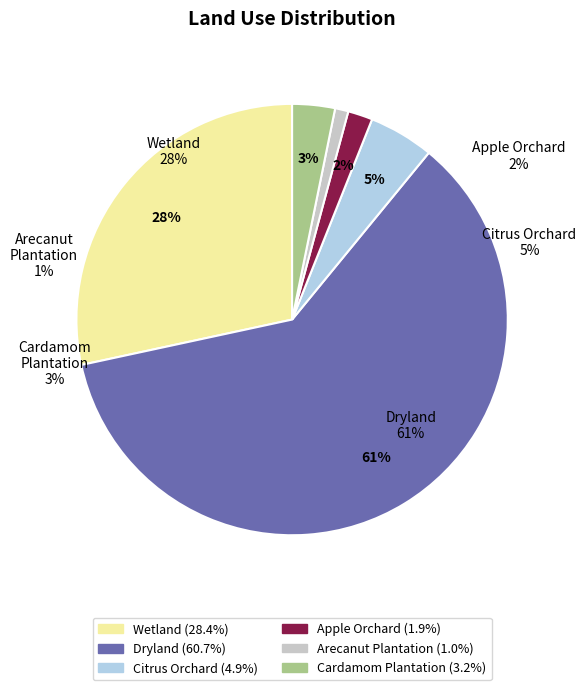

What percentage is NOT represented by Arecanut Plantation?

99.0%